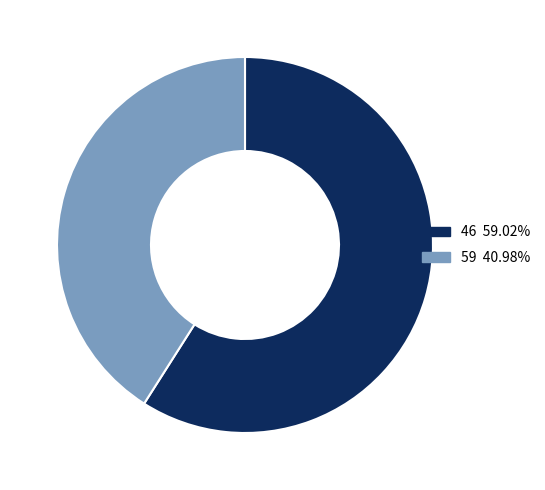

True or false: 59 accounts for 41% of the total.

True